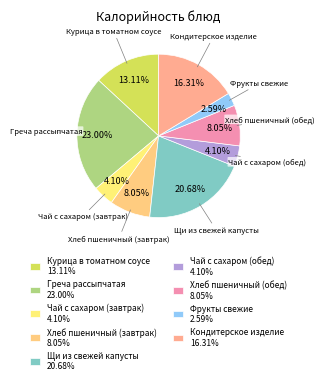

Does Чай с сахаром (завтрак) account for over 50% of the chart?

No